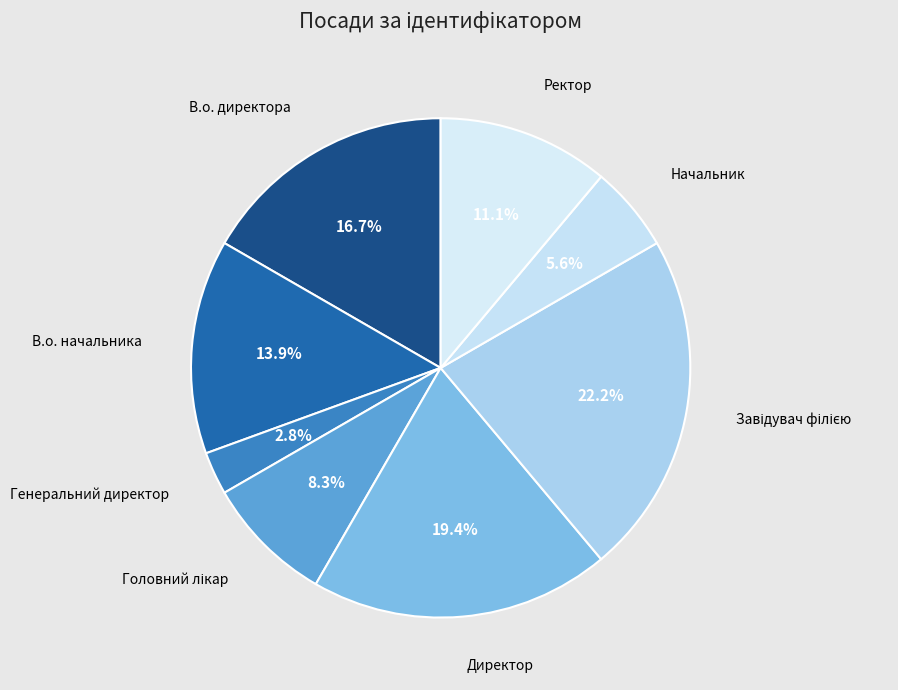

What is the smallest slice in the pie chart?

Генеральний директор